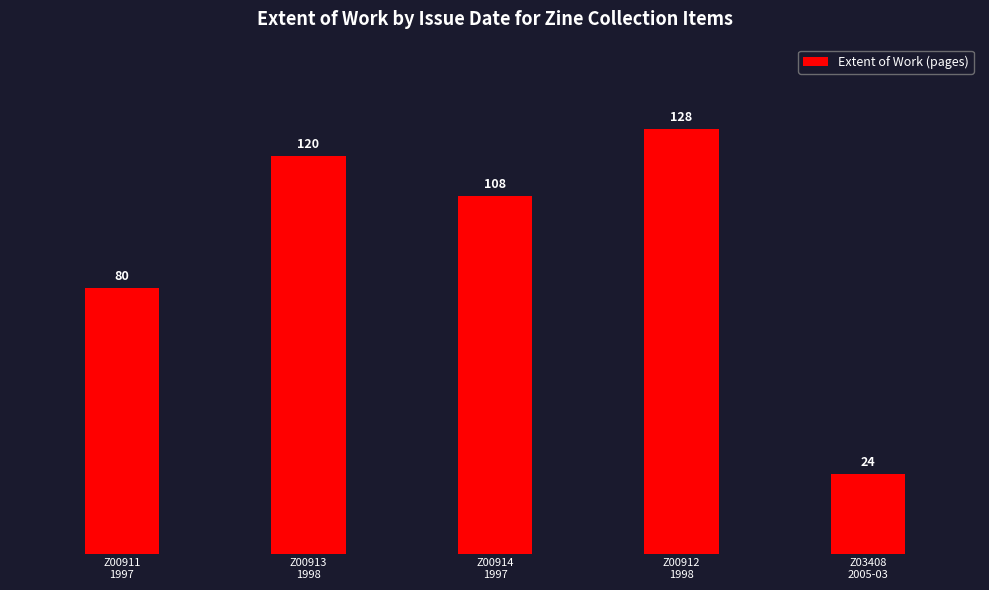

Reading left to right, what are all the values shown in this chart?

80	120	108	128	24